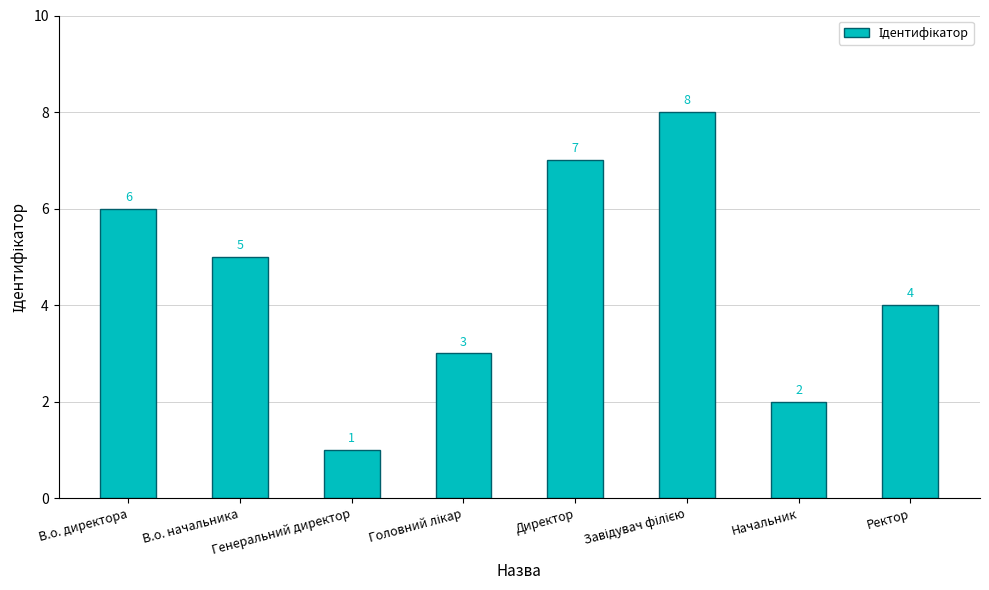

Reading right to left, transcribe all the data shown in this chart.

4	2	8	7	3	1	5	6